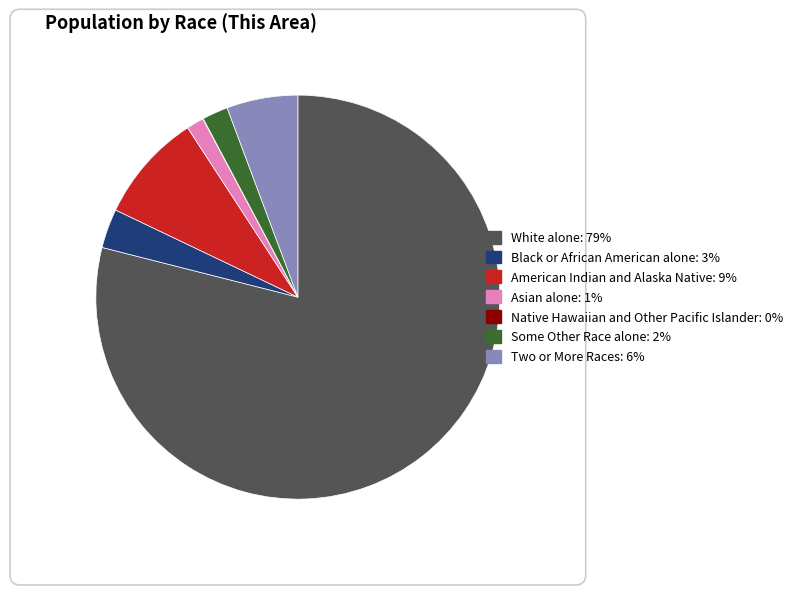

The Black or African American alone slice represents 12% of the pie. True or false?

False